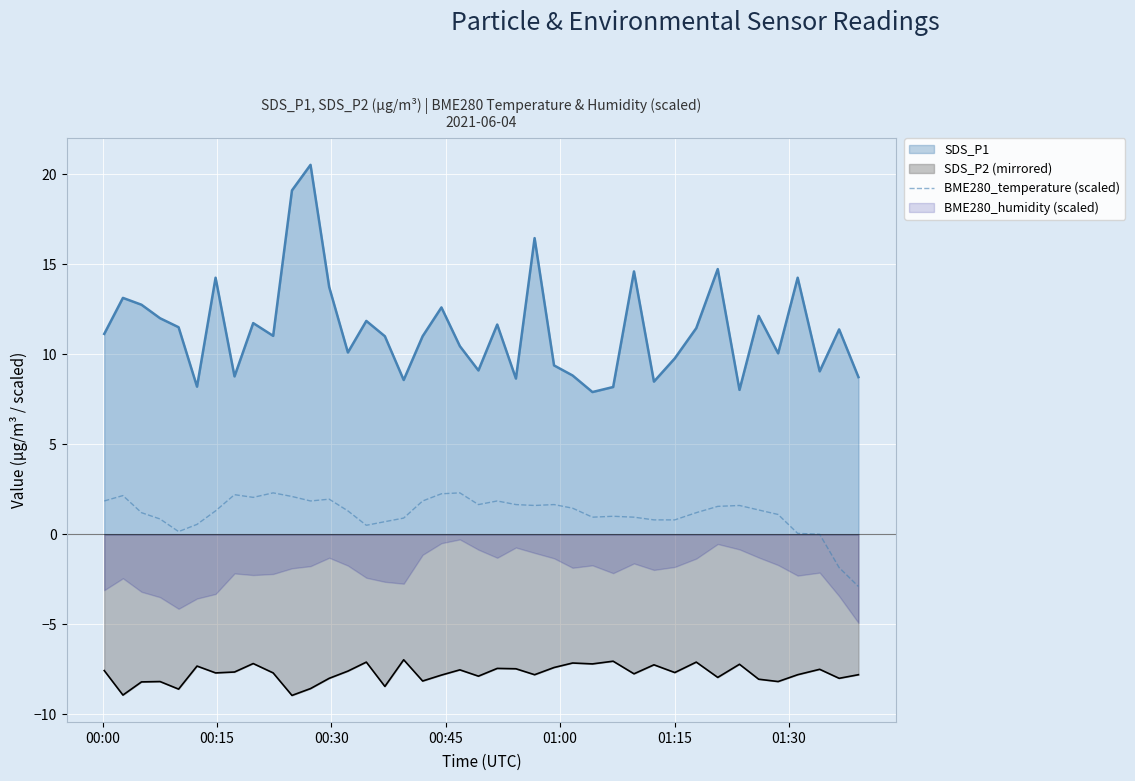

True or false: SDS_P2 (mirrored) and BME280_temperature (scaled) intersect in this chart.

False